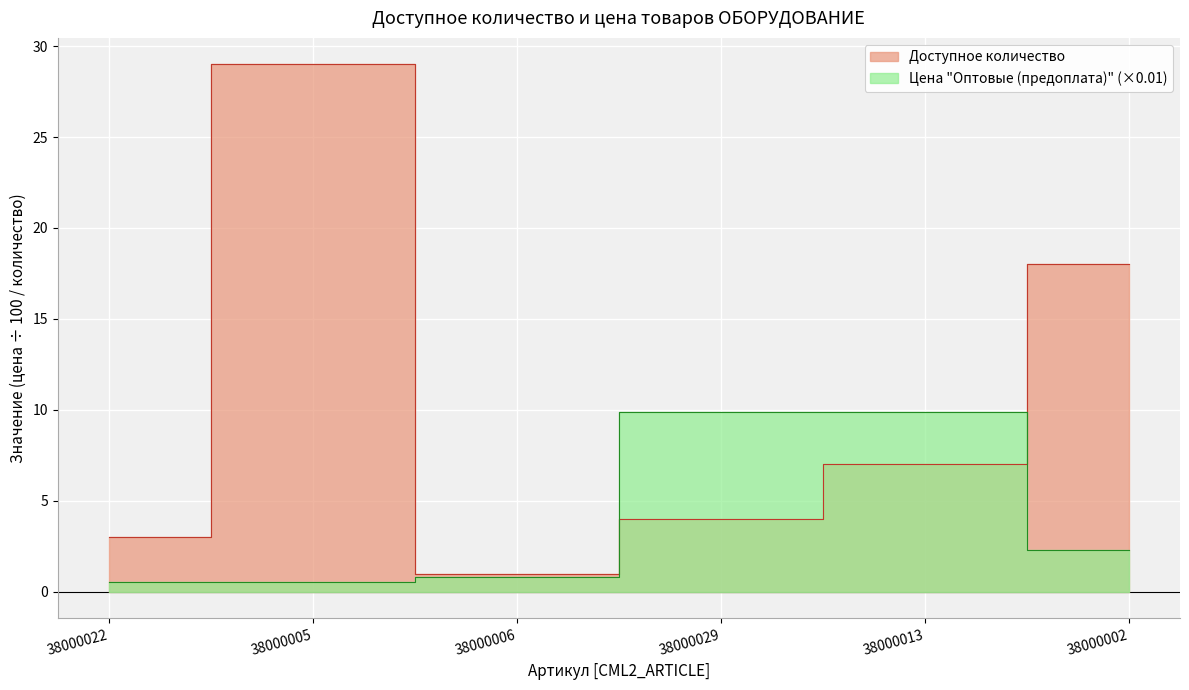

Which series has the largest total across all categories?

Доступное количество